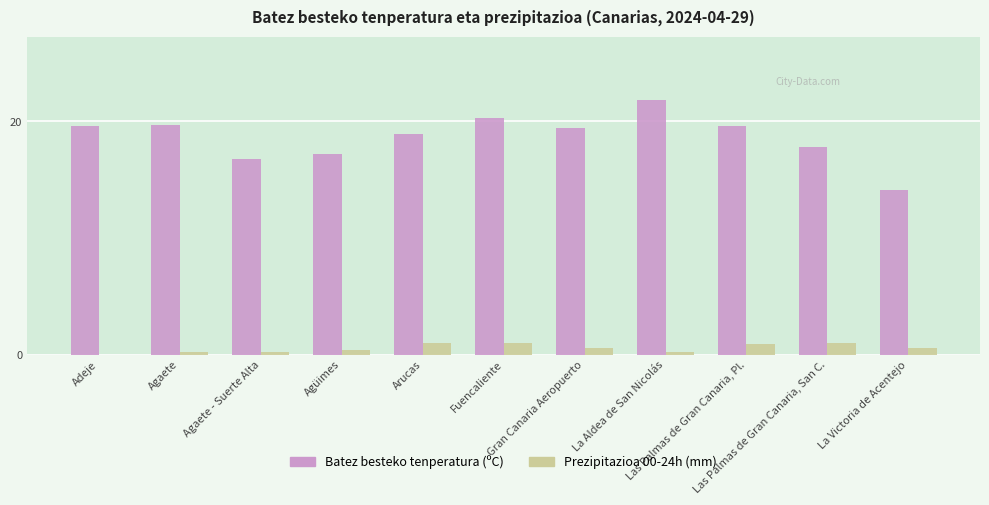

How many groups of bars are there?

11